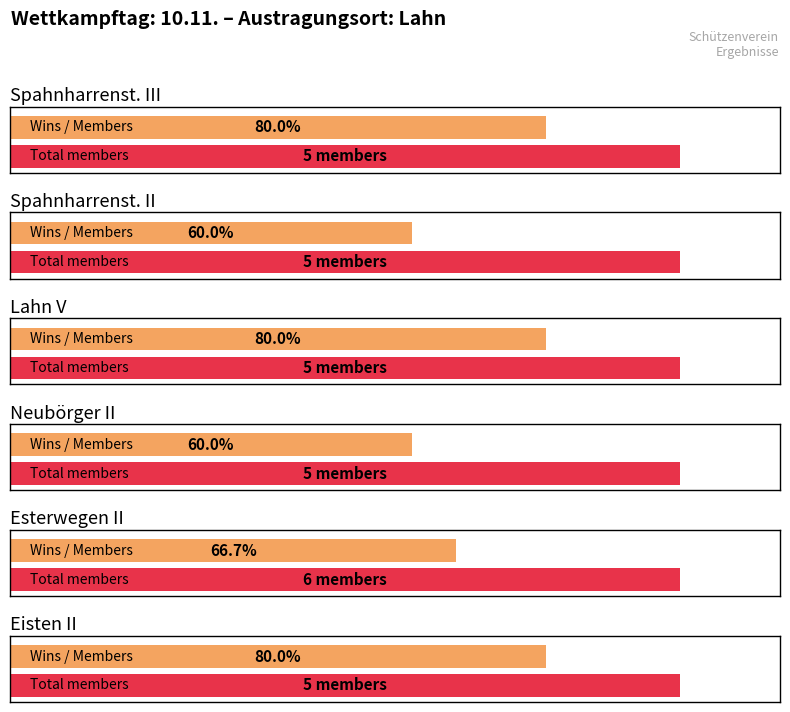

Between Spahnharrenst. III and Eisten II, which is larger?

Spahnharrenst. III